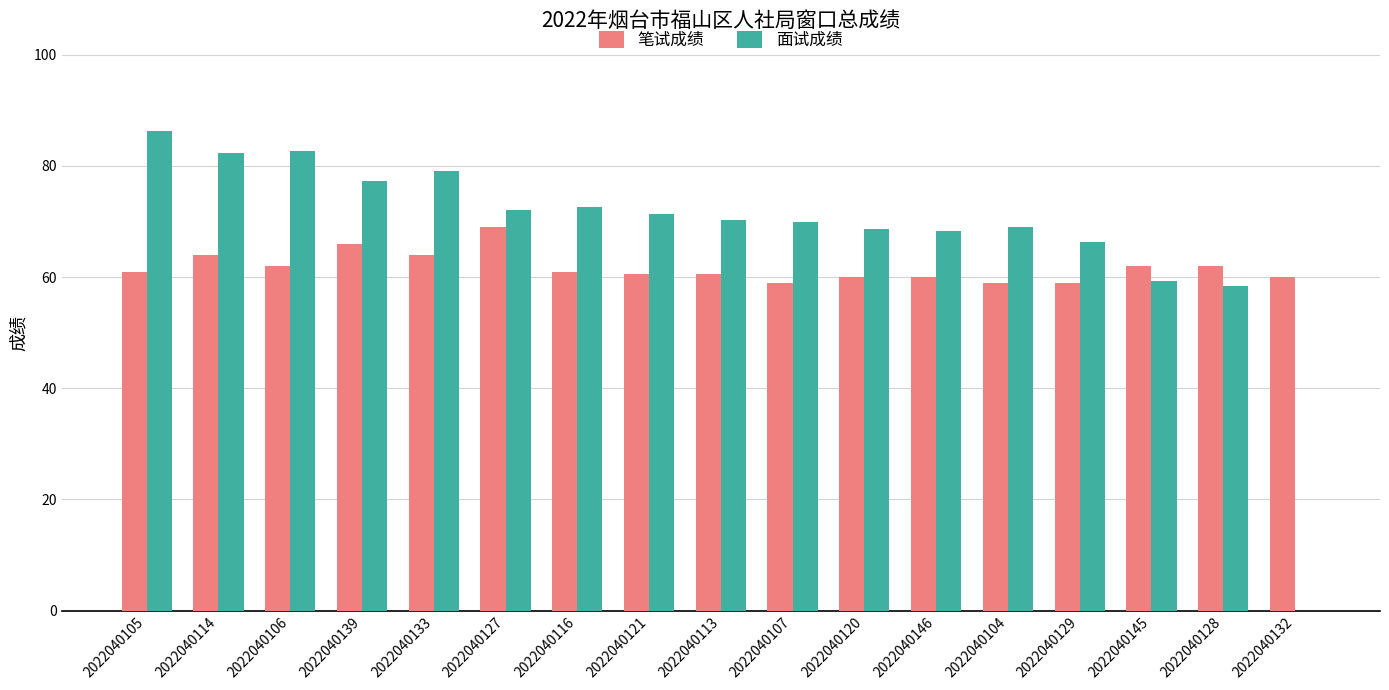

Which category has the highest value in the 面试成绩 series?

2022040105